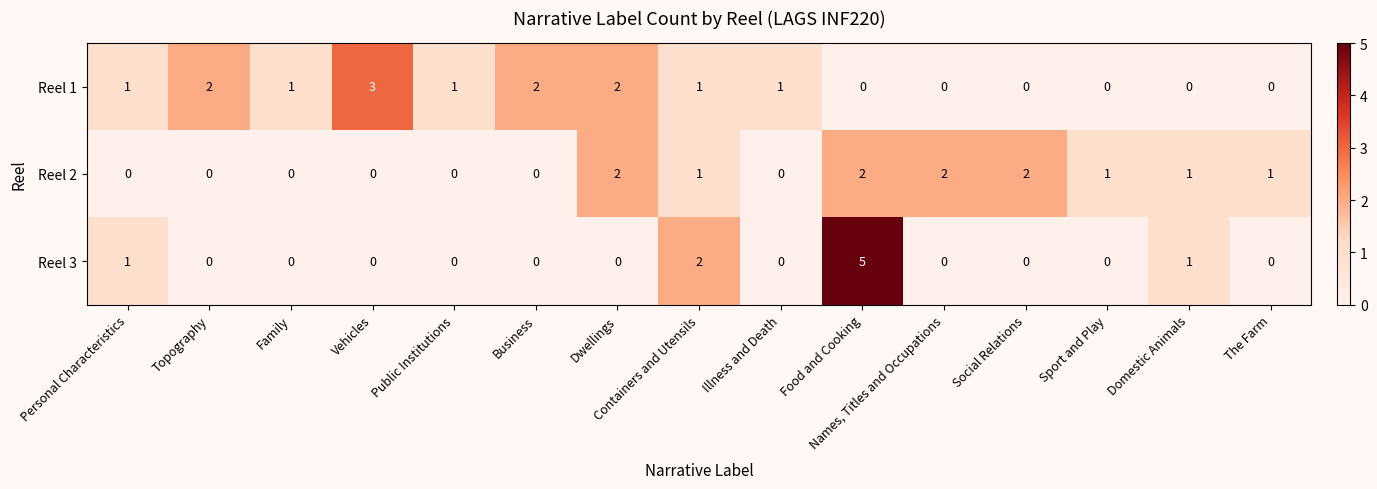

The value of Reel 3 at Personal Characteristics is 1. True or false?

True